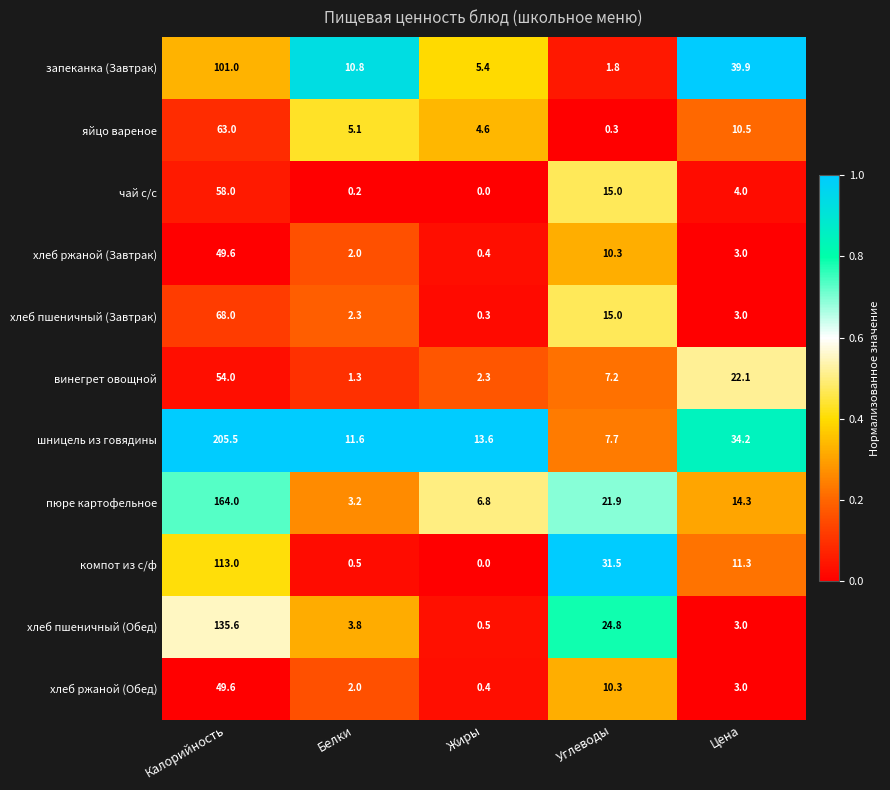

Which label corresponds to the smallest value in the chart?

Жиры